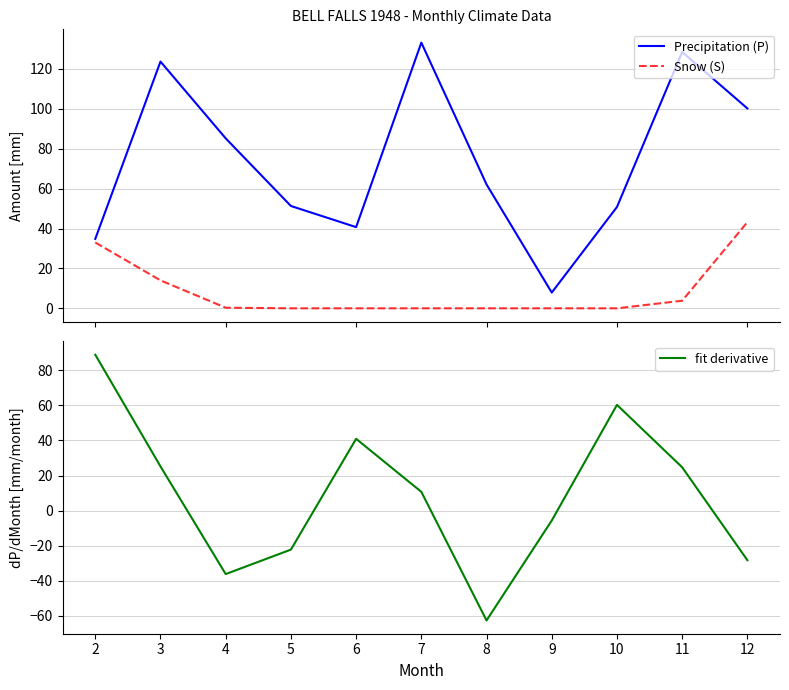

Is it true that fit derivative equals 15.4 at 3?

False